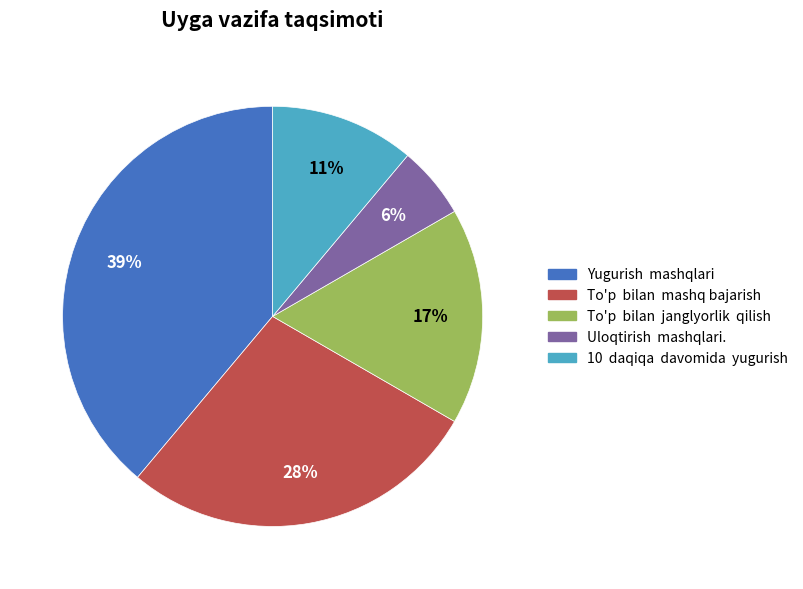

Between To'p bilan janglyorlik qilish and Yugurish mashqlari, which is larger?

Yugurish mashqlari